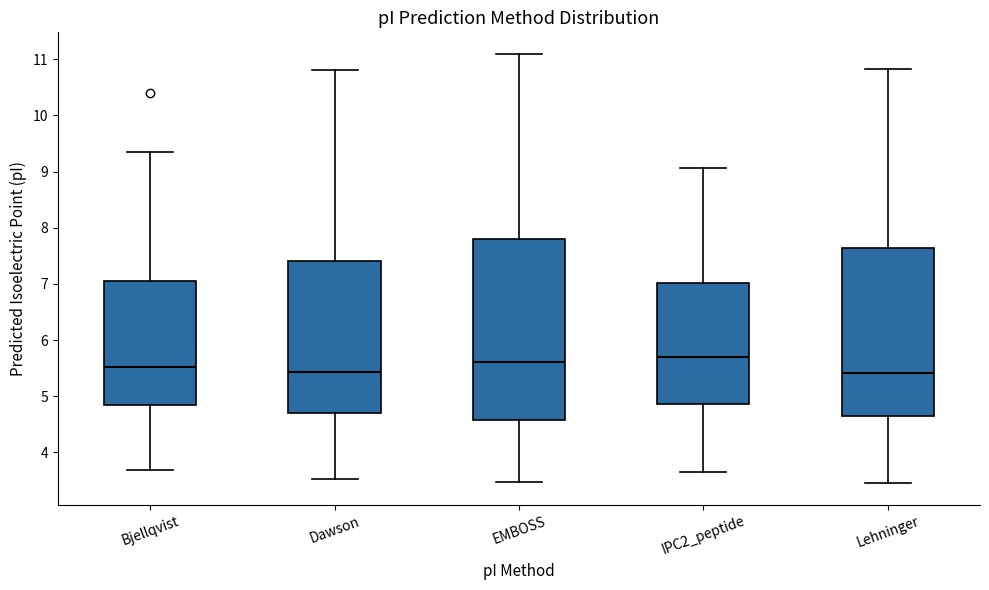

Which box is the tallest, from its lower edge to its upper edge?

EMBOSS